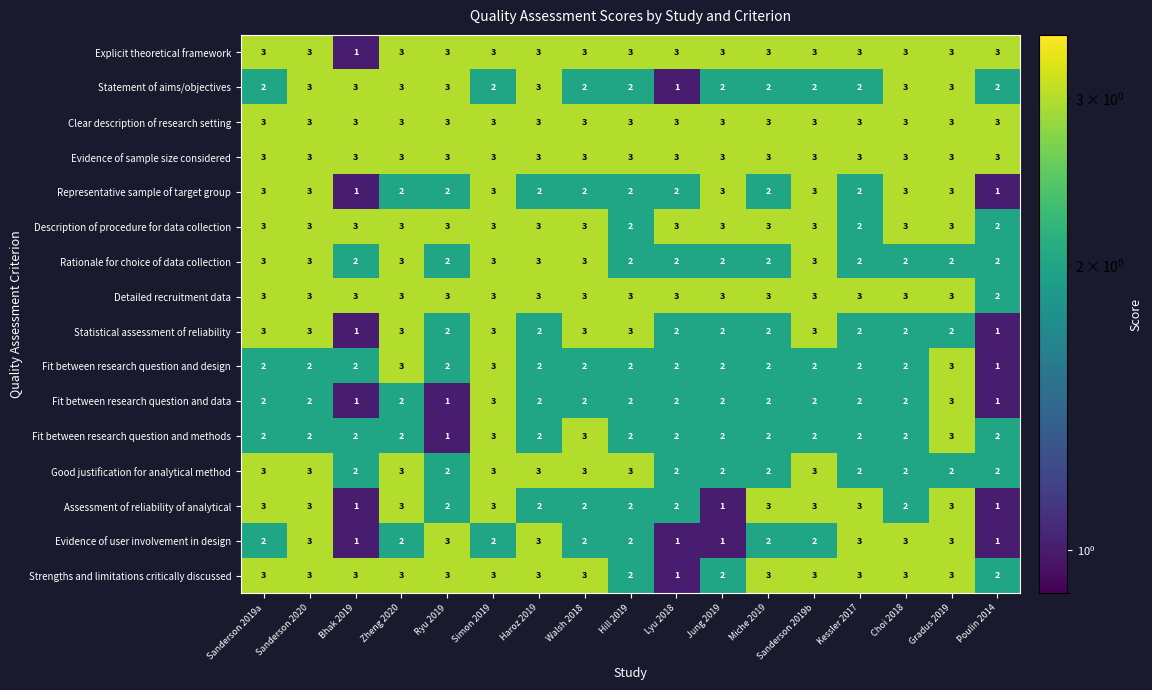

What is the sum of the Statistical assessment of reliability values at Bhak 2019 and Simon 2019?

4